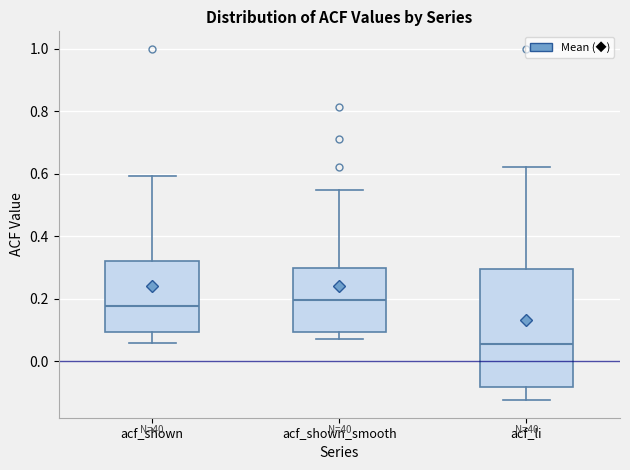

Where is the lower edge of the box for acf_shown on the y-axis? The values are not printed on the chart, so give them approximately, as read against the axis.

0.10